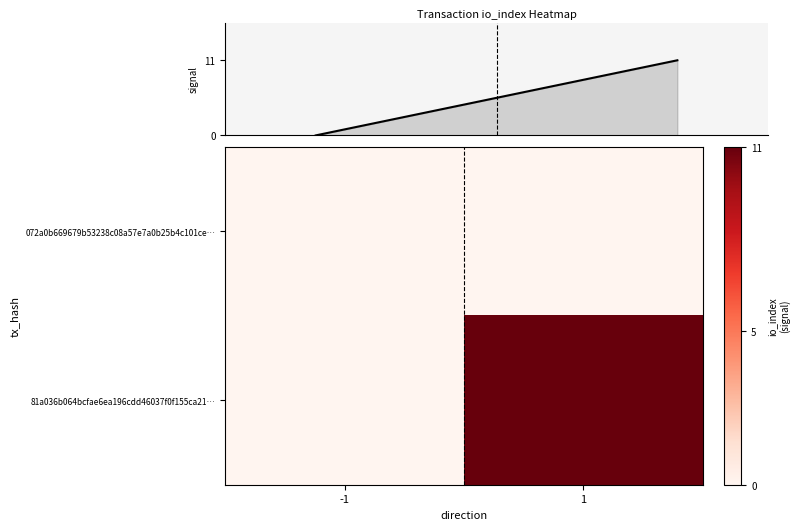

Count the number of data series in this chart.

3